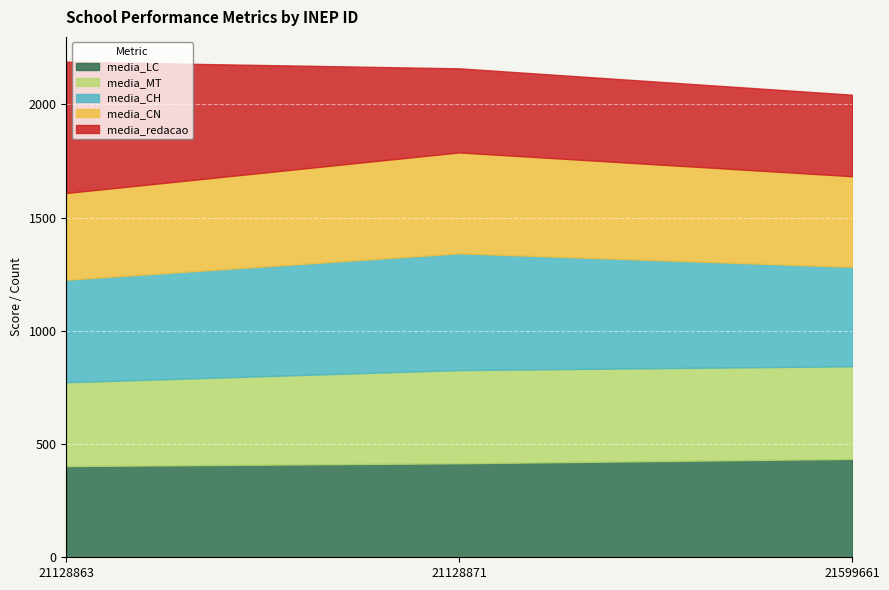

What is the difference between the maximum and minimum values in the media_redacao series?

220.0